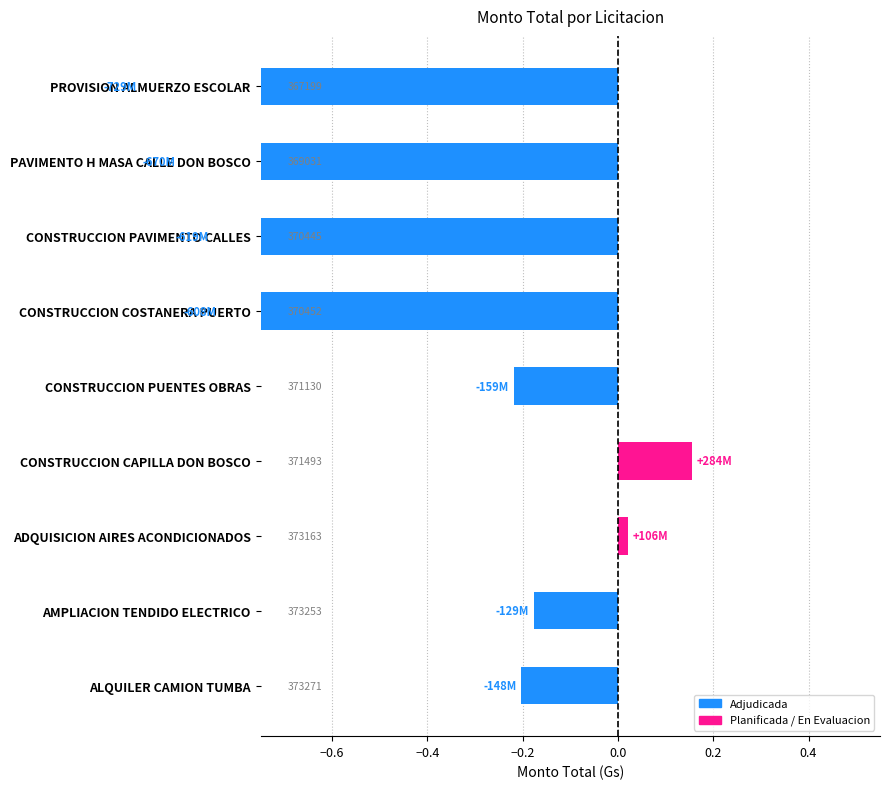

How many data points are less than 0?

7